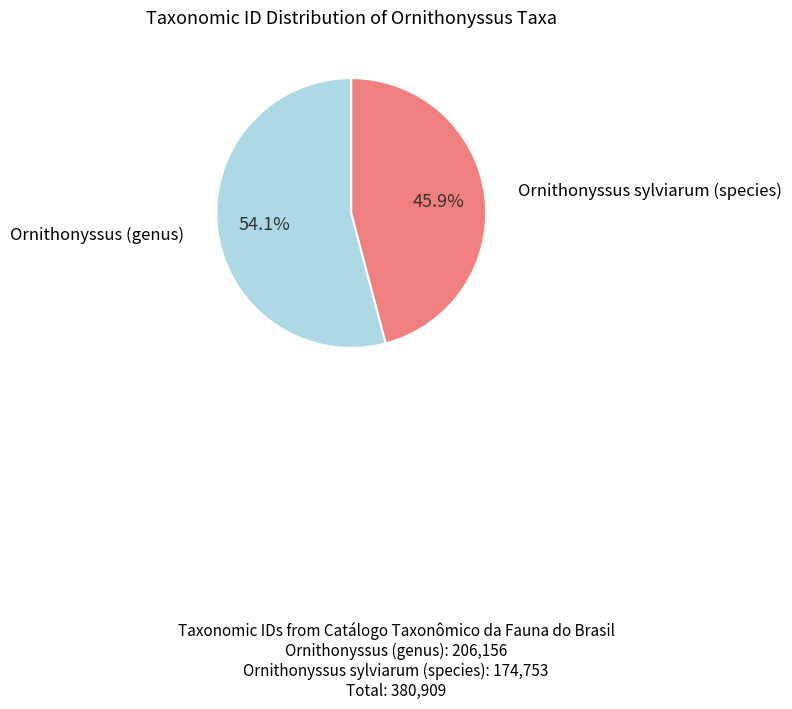

Between Ornithonyssus (genus) and Ornithonyssus sylviarum (species), which is larger?

Ornithonyssus (genus)